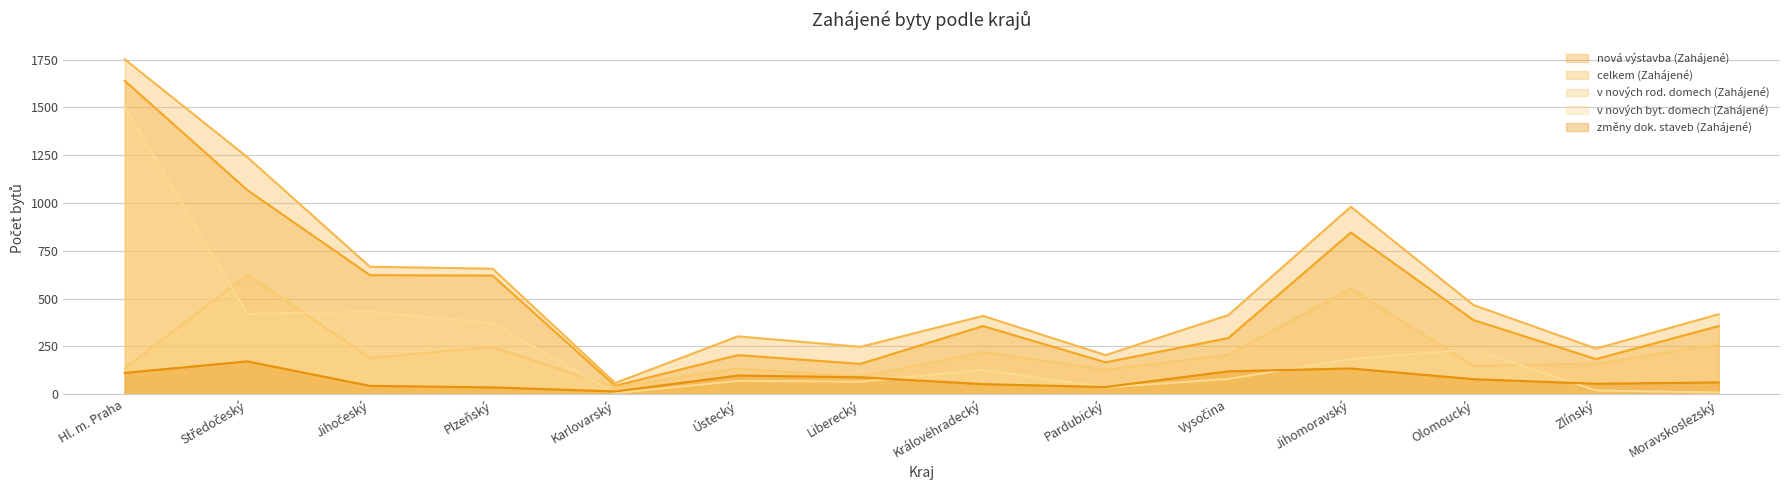

What is the approximate value of celkem (Zahájené) at Hl. m. Praha, to the nearest 50?

1750